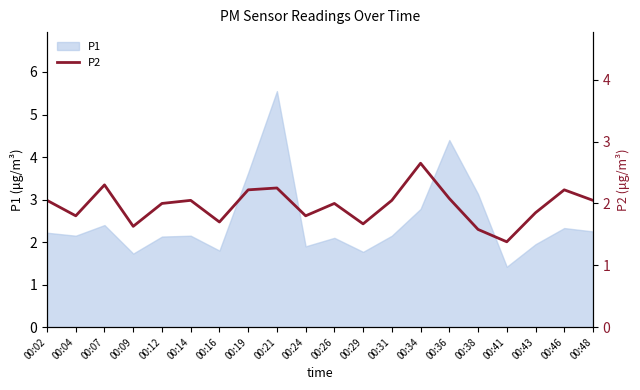

What is the sum of all values?

39.3